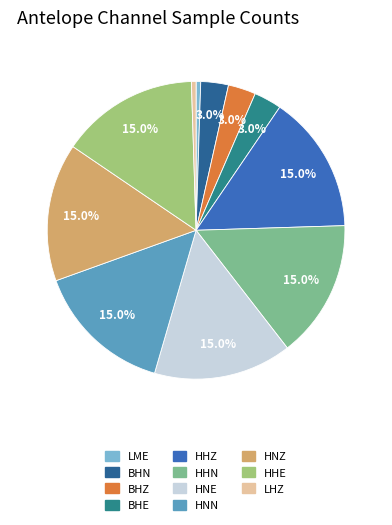

How many slices are in this pie chart?

11